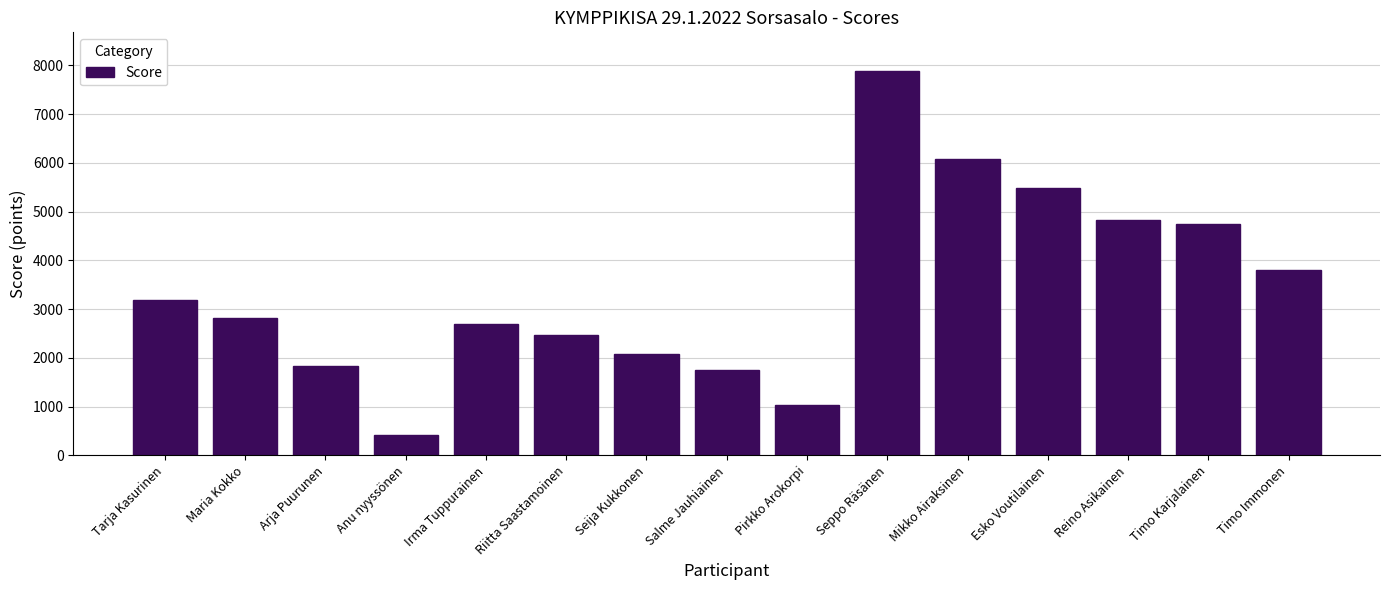

Does the chart contain any negative values?

No